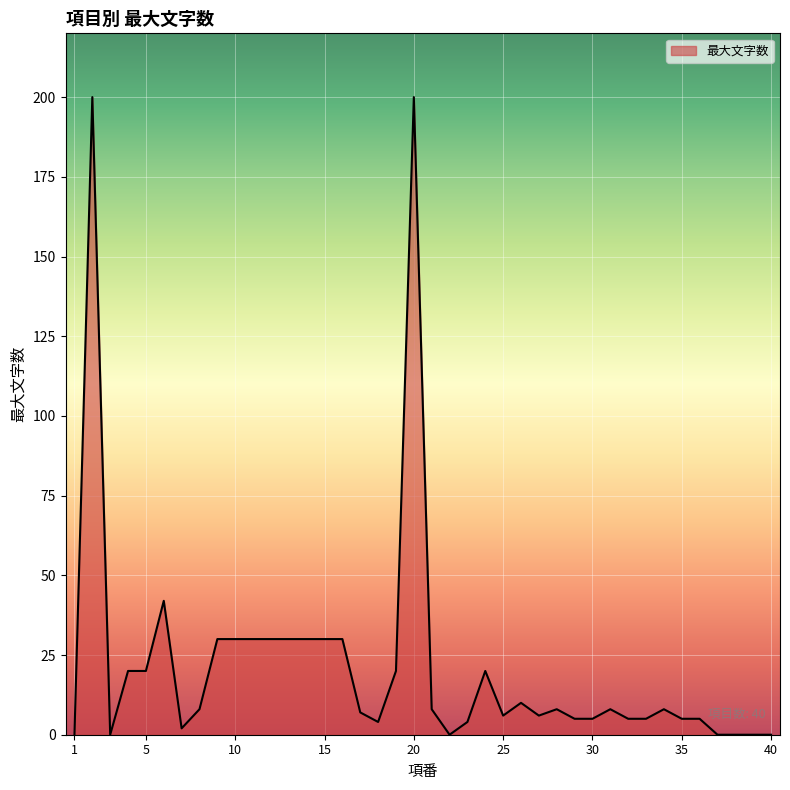

What is the difference between the maximum and minimum values?

200